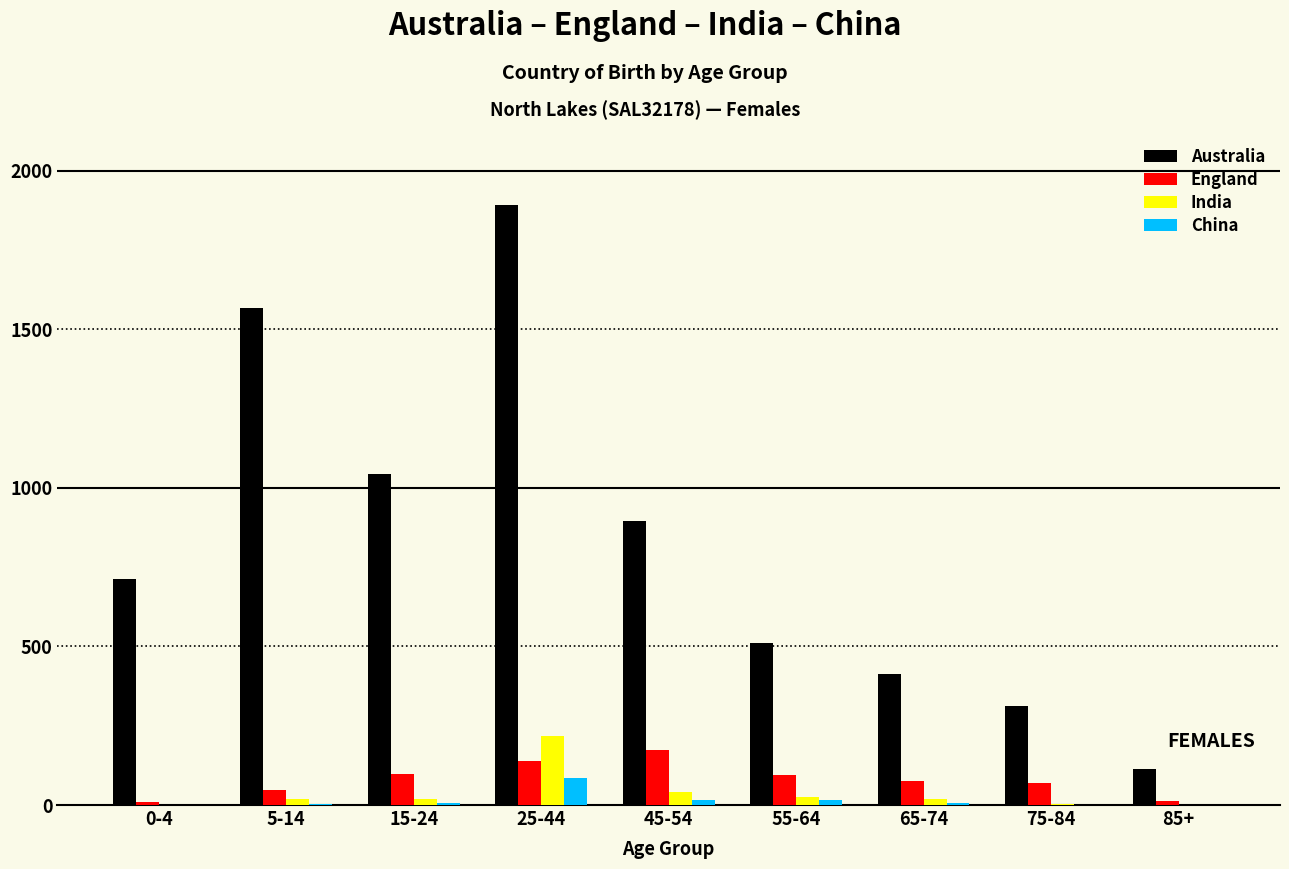

What is the sum of all India values?

346